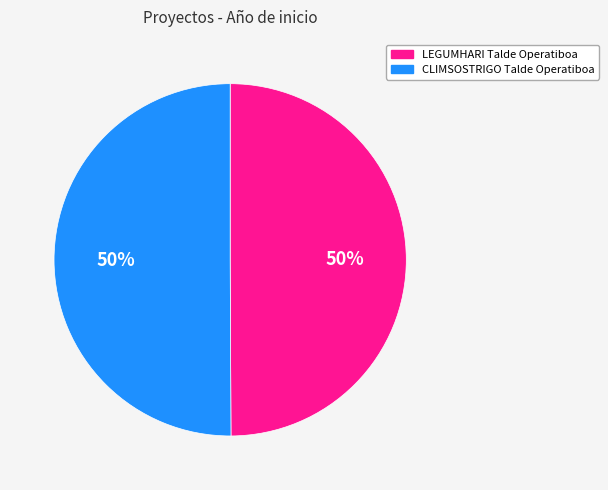

Do LEGUMHARI Talde Operatiboa and CLIMSOSTRIGO Talde Operatiboa together represent more than half of the pie?

Yes